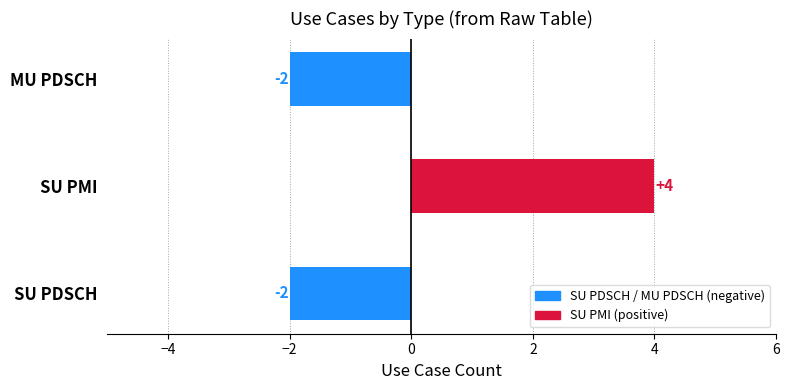

Read the value at MU PDSCH.

-2